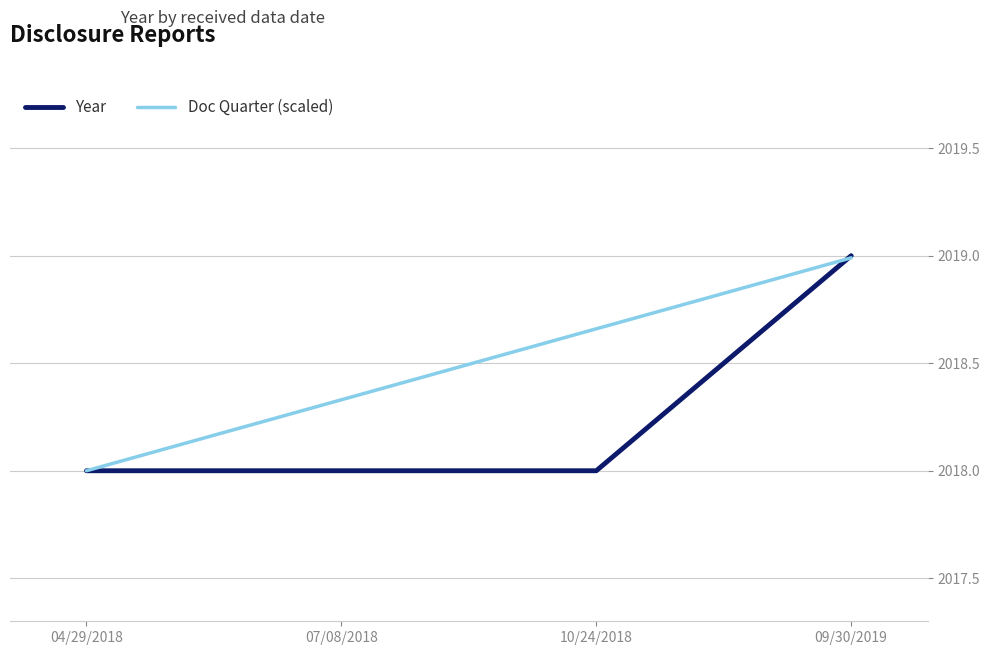

Which series has the largest total across all categories?

Doc Quarter (scaled)